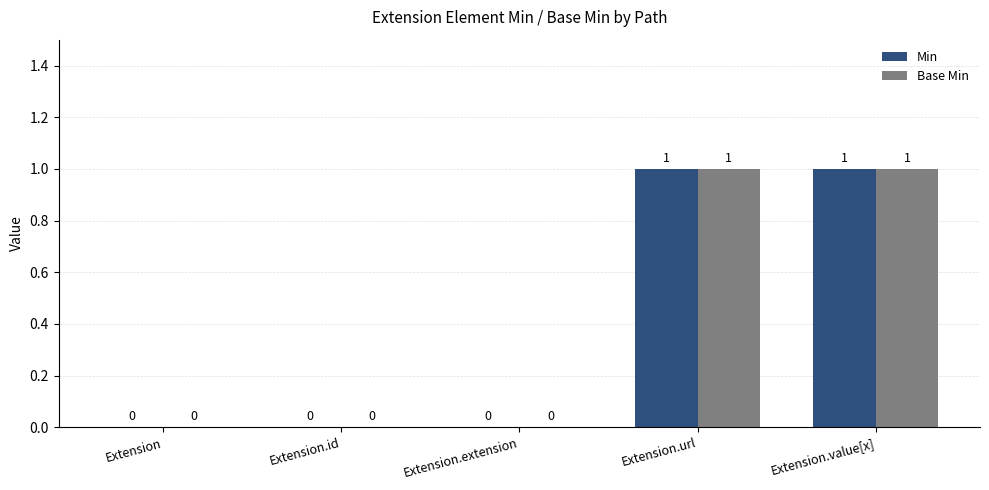

How many Base Min values are between 0 and 1?

5